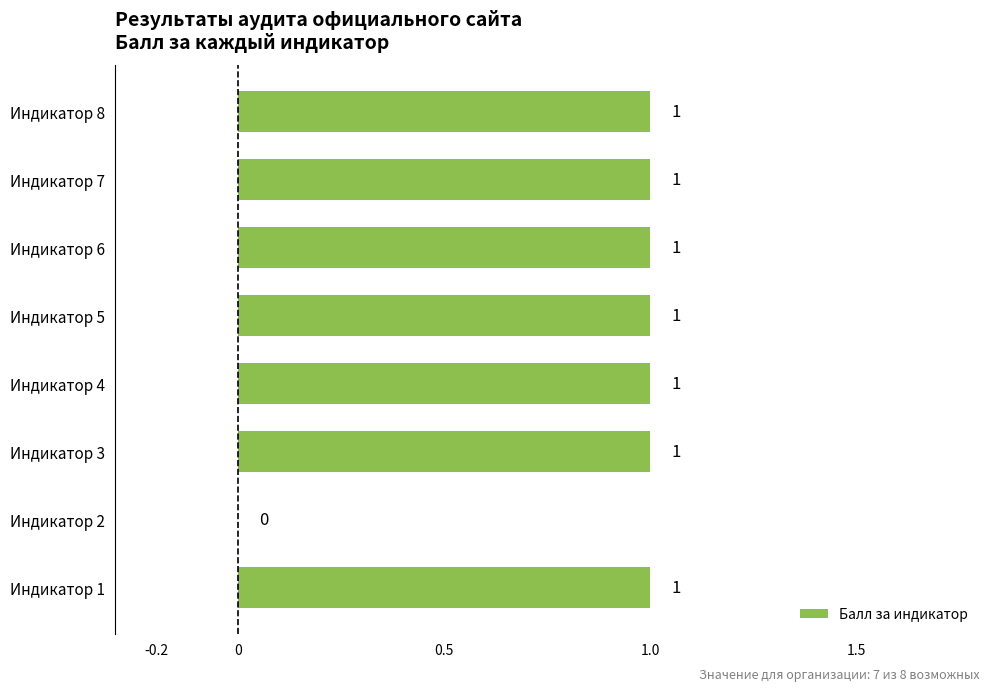

What is the greatest value displayed?

1